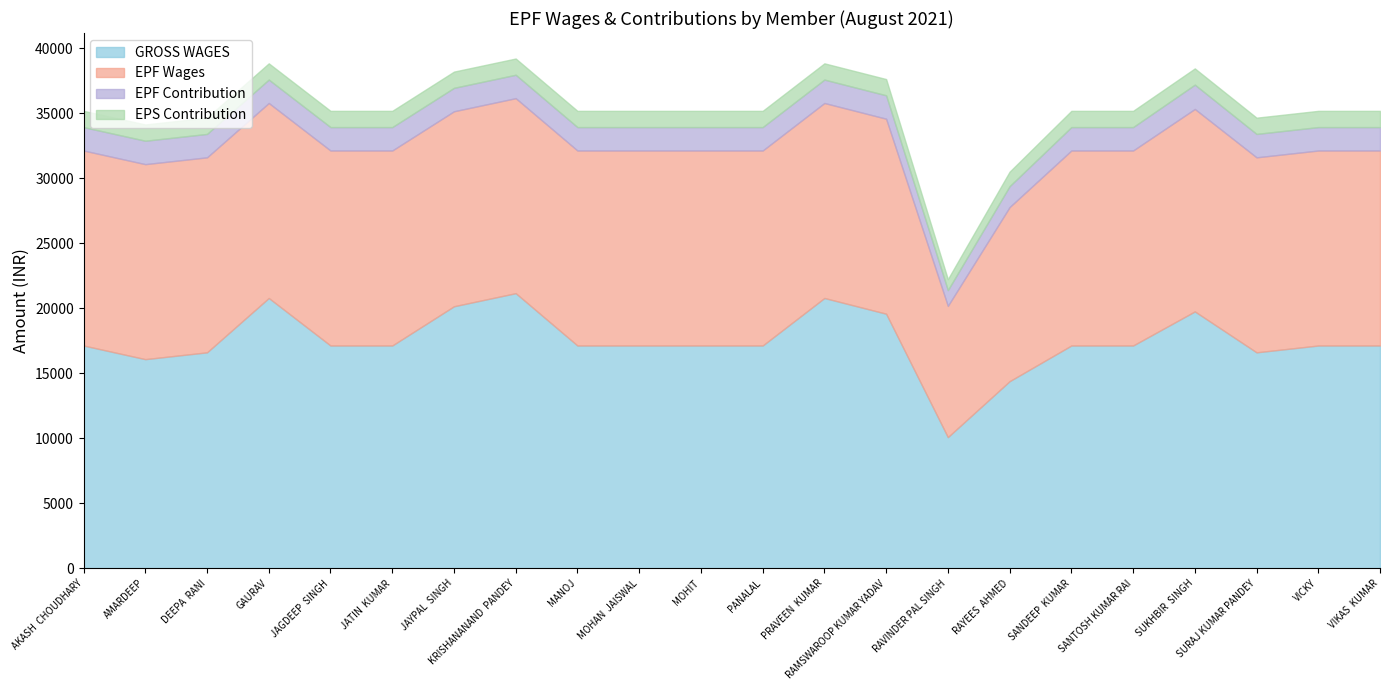

At which category is the sum across all series the highest?

KRISHANANAND  PANDEY